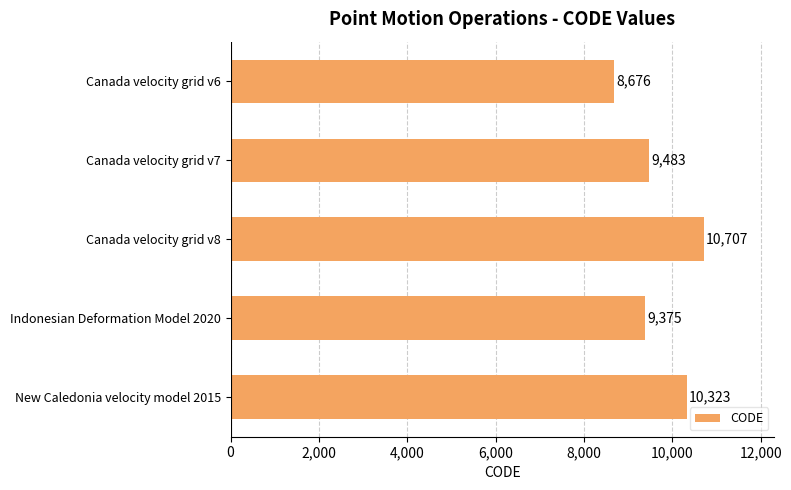

Where is the data nearest to the value 9691?

Canada velocity grid v7